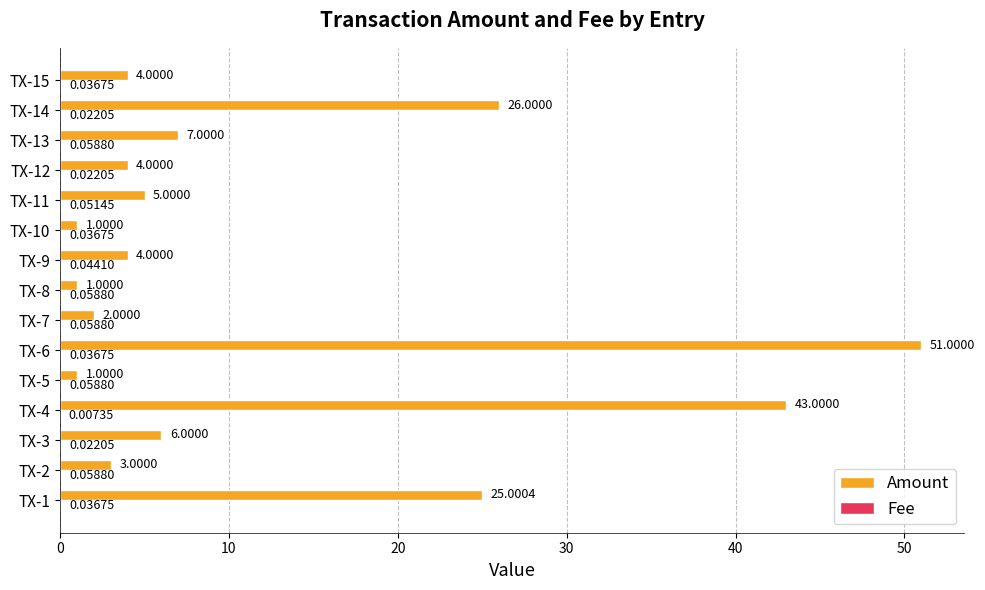

What is the sum of the Amount values at TX-1 and TX-4?

68.0